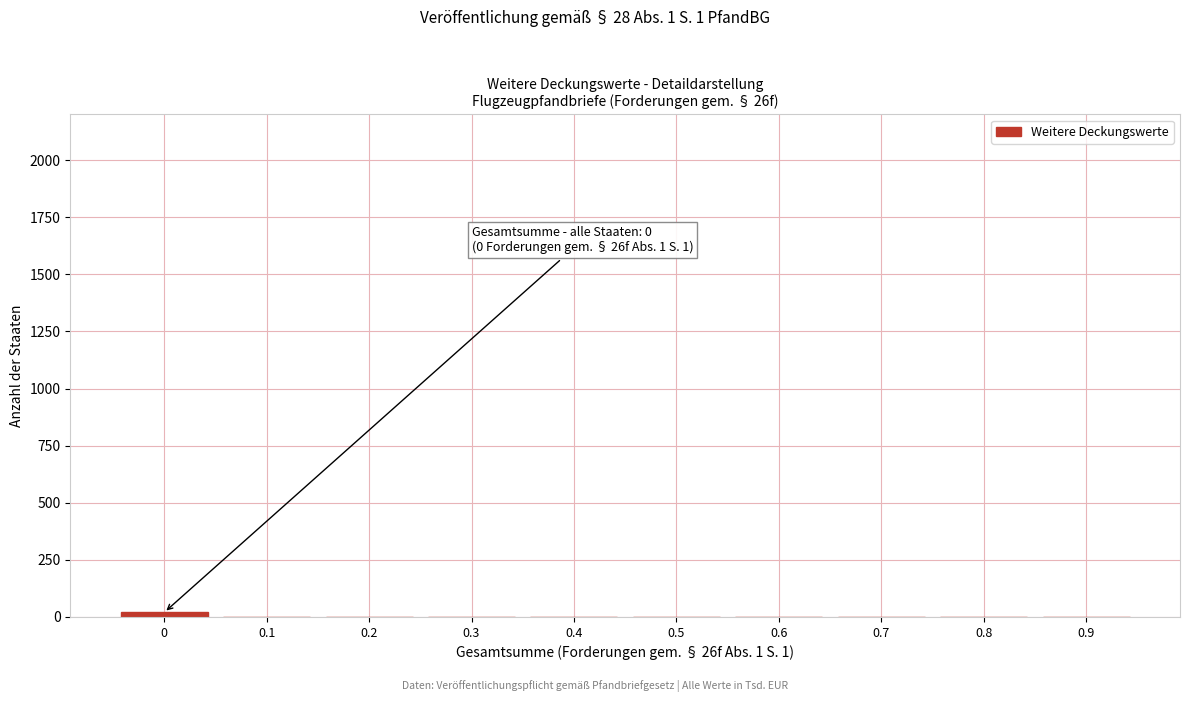

Reading left to right, what are all the values shown in this chart?

0=20	0.1=0	0.2=0	0.3=0	0.4=0	0.5=0	0.6=0	0.7=0	0.8=0	0.9=0